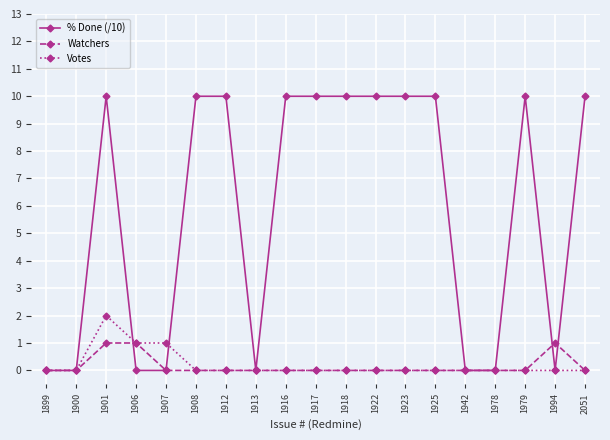

Reading left to right, list all the values displayed in this chart.

% Done (/10): 1899=0	1900=0	1901=10	1906=0	1907=0	1908=10	1912=10	1913=0	1916=10	1917=10	1918=10	1922=10	1923=10	1925=10	1942=0	1978=0	1979=10	1994=0	2051=10
Watchers: 1899=0	1900=0	1901=1	1906=1	1907=0	1908=0	1912=0	1913=0	1916=0	1917=0	1918=0	1922=0	1923=0	1925=0	1942=0	1978=0	1979=0	1994=1	2051=0
Votes: 1899=0	1900=0	1901=2	1906=1	1907=1	1908=0	1912=0	1913=0	1916=0	1917=0	1918=0	1922=0	1923=0	1925=0	1942=0	1978=0	1979=0	1994=0	2051=0